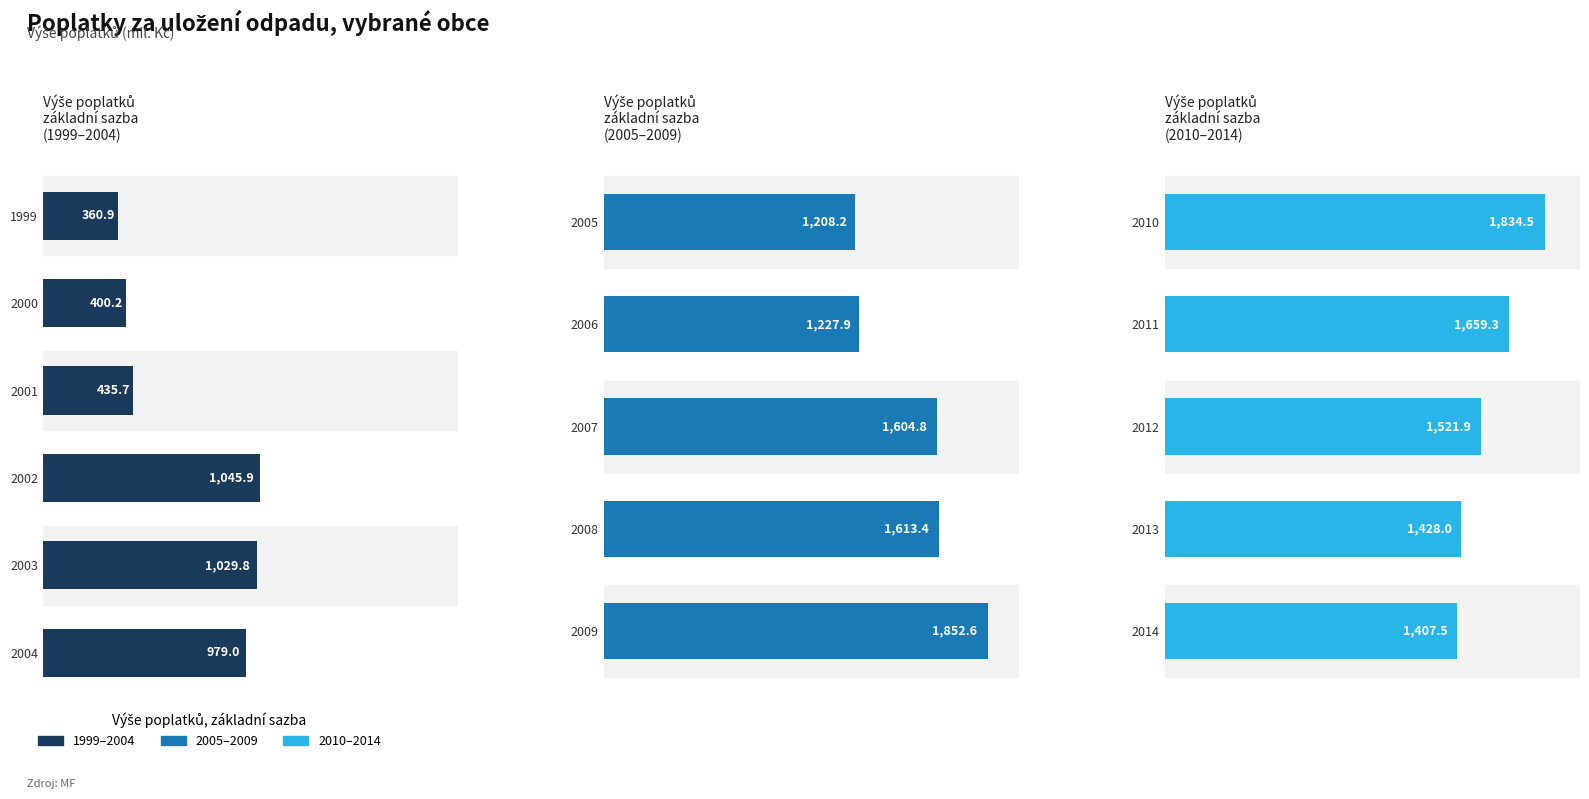

List the labels in order of value, largest first.

2009, 2010, 2011, 2008, 2007, 2012, 2013, 2014, 2006, 2005, 2002, 2003, 2004, 2001, 2000, 1999